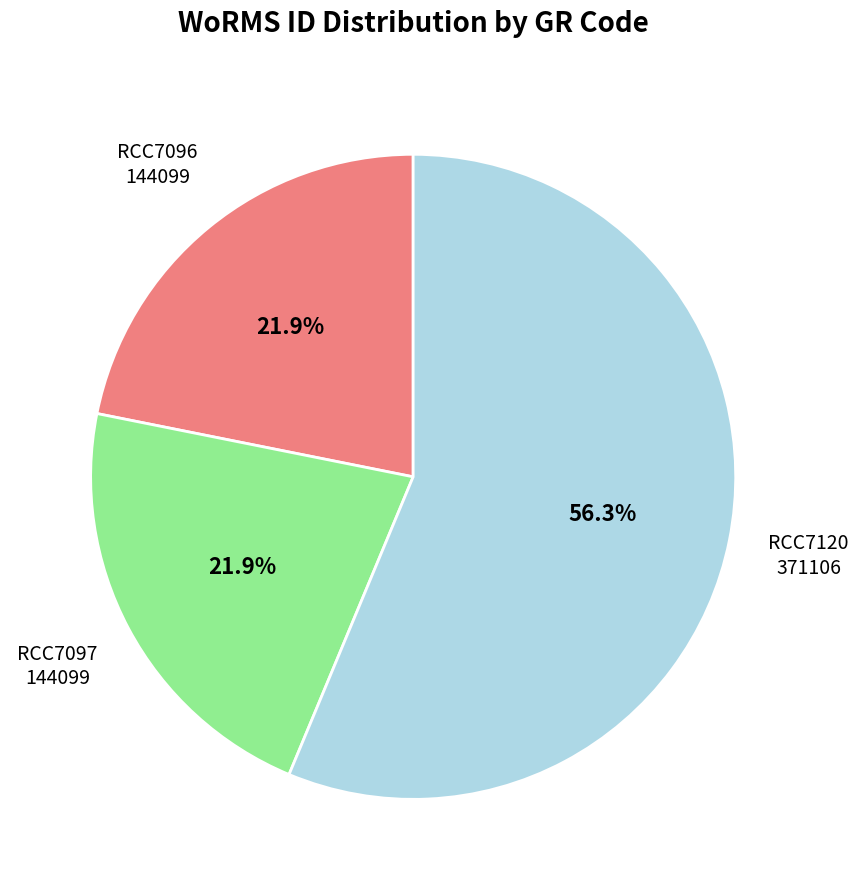

How many slices are in this pie chart?

3